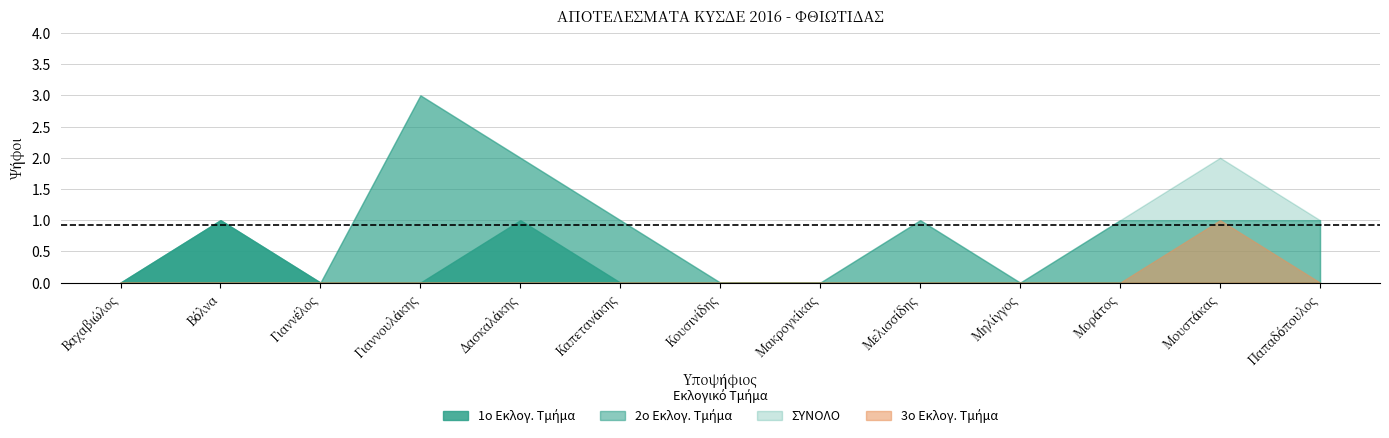

Is the value of 3o Εκλογ. Τμήμα at Καπετανάκης greater than the value of 2o Εκλογ. Τμήμα at Μακρογκίκας?

No